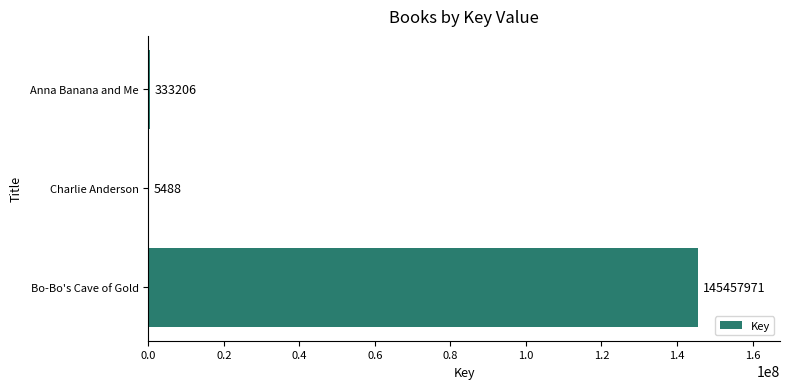

What is the average value?

48598888